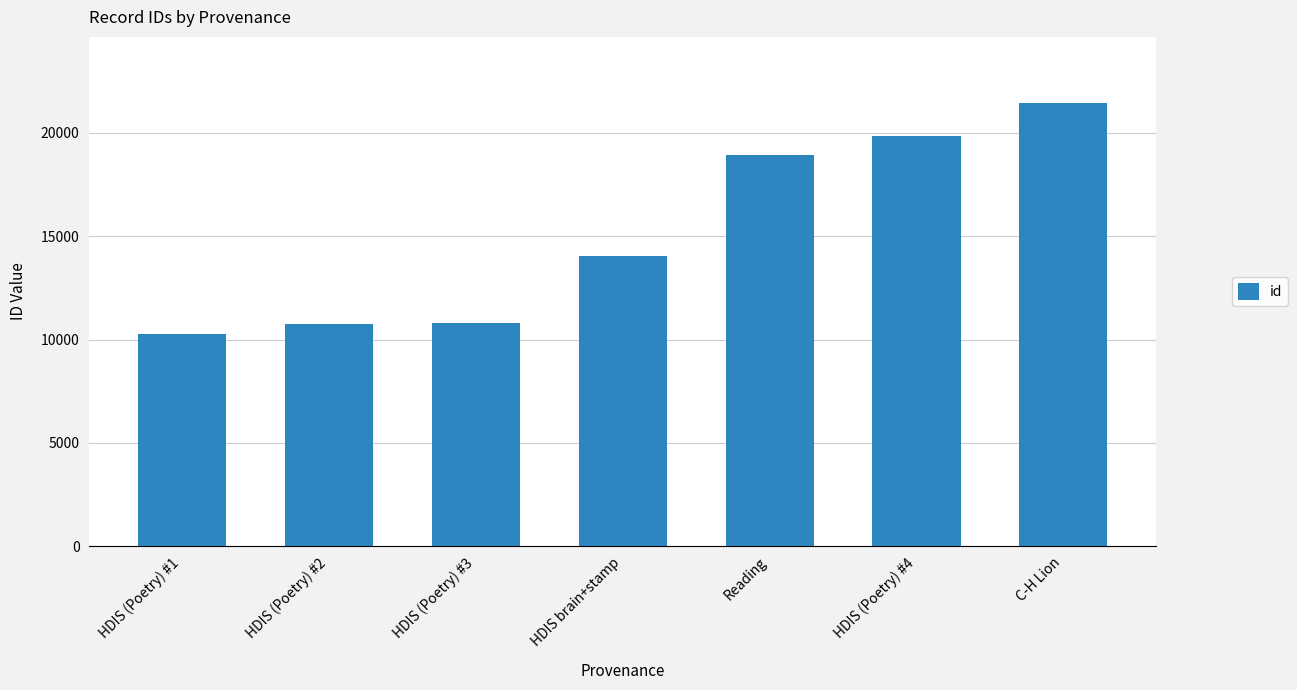

What is the label of the 6th bar from the left?

HDIS (Poetry) #4